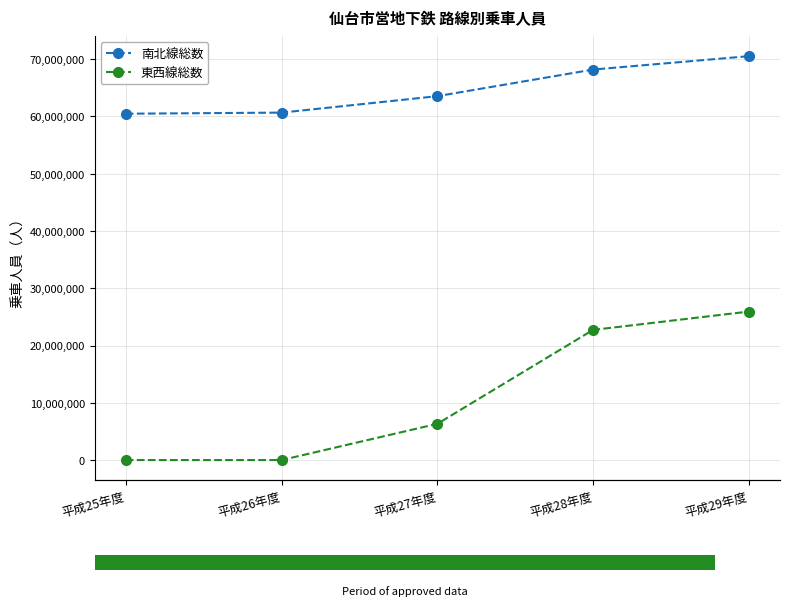

Between 平成28年度 and 平成26年度, which is larger?

平成28年度